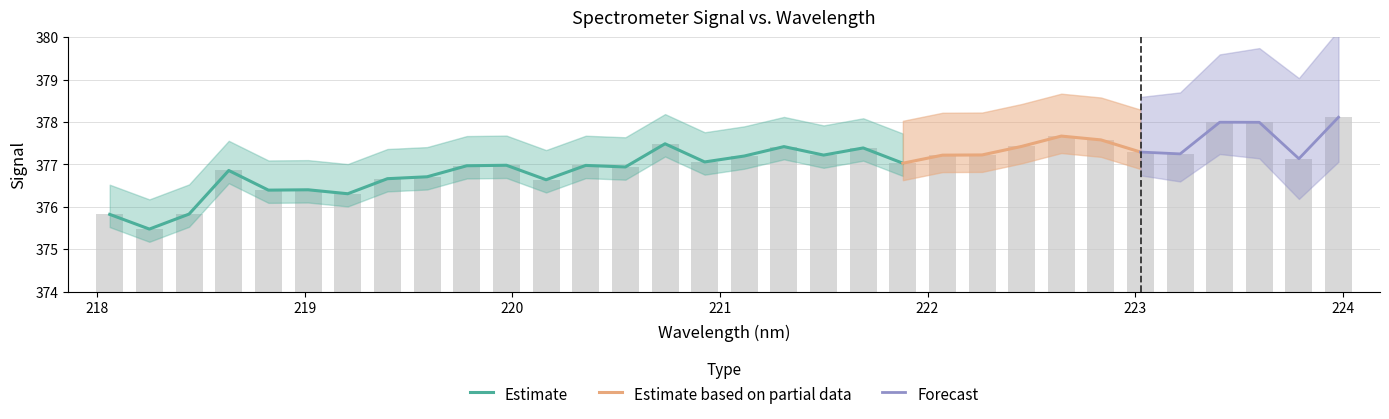

List the labels in order of value, smallest first.

218.2508, 218.0596, 218.442, 219.2067, 218.8244, 219.0156, 220.1623, 219.3979, 219.589, 218.6332, 220.5444, 219.7801, 220.3533, 219.9712, 221.8812, 220.9264, 223.7895, 221.1174, 222.0721, 221.4993, 222.263, 223.2172, 223.0264, 221.6902, 221.3083, 222.4538, 220.7354, 222.8355, 222.6447, 223.5987, 223.408, 223.9802